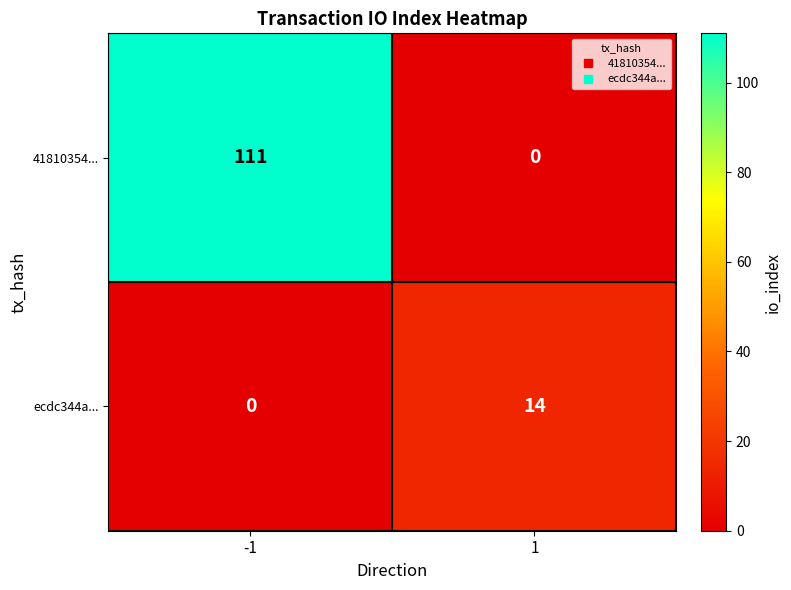

Reading left to right, what are all the values shown in this chart?

41810354...: -1=111	1=0
ecdc344a...: -1=0	1=14